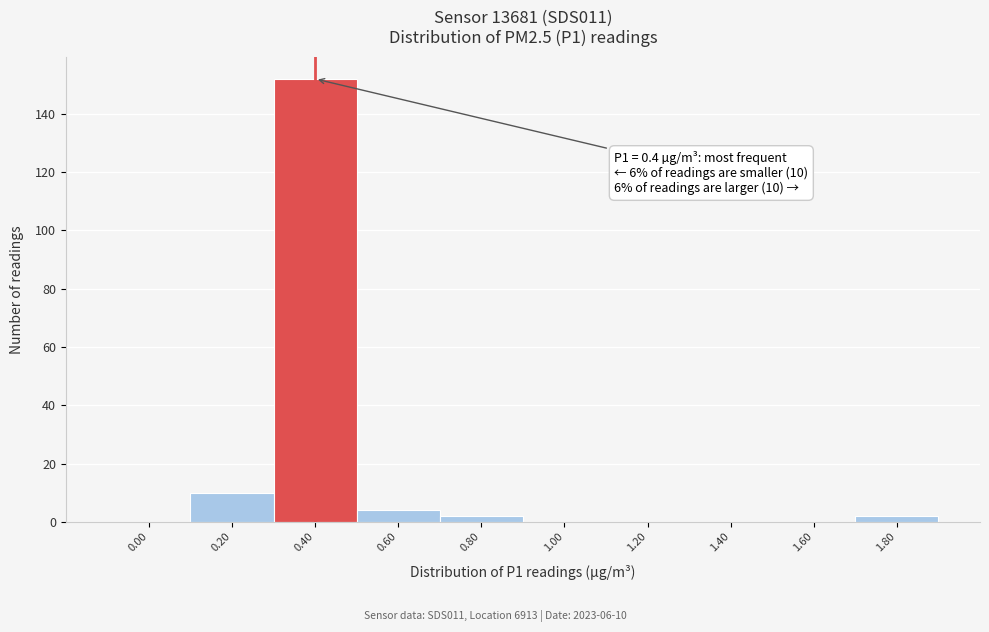

Reading right to left, extract all data points from this chart.

1.80=2	1.60=0	1.40=0	1.20=0	1.00=0	0.80=2	0.60=4	0.40=152	0.20=10	0.00=0